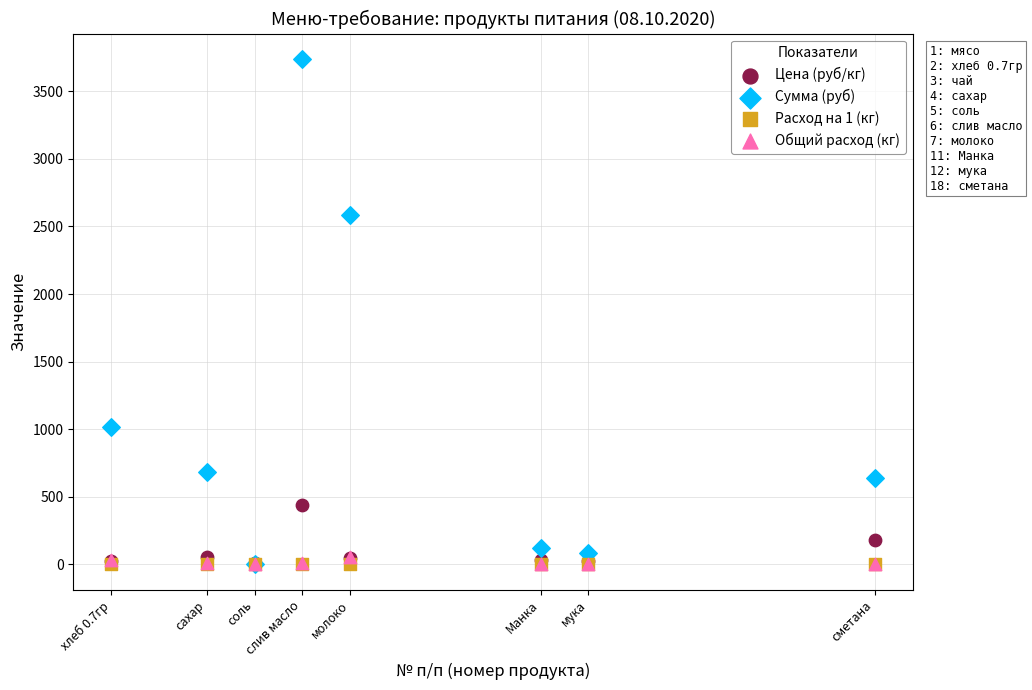

In the Сумма (руб) series, what Y value is closest to 1871?

2586.2